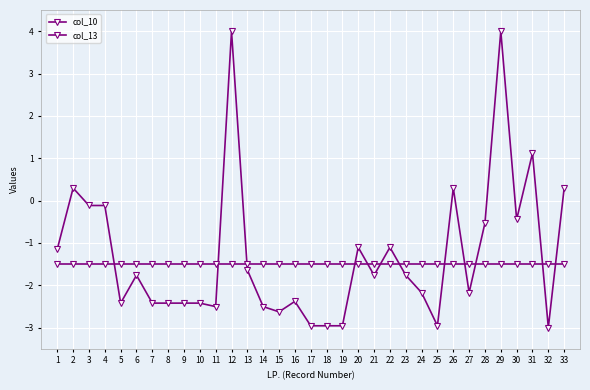

Reading right to left, list all the values displayed in this chart.

col_10: 33=0.3	32=-3.0	31=1.1	30=-0.4	29=4.0	28=-0.5	27=-2.2	26=0.3	25=-3.0	24=-2.2	23=-1.8	22=-1.1	21=-1.8	20=-1.1	19=-3.0	18=-3.0	17=-3.0	16=-2.4	15=-2.6	14=-2.5	13=-1.6	12=4.0	11=-2.5	10=-2.4	9=-2.4	8=-2.4	7=-2.4	6=-1.8	5=-2.4	4=-0.1	3=-0.1	2=0.3	1=-1.1
col_13: 33=-1.5	32=-1.5	31=-1.5	30=-1.5	29=-1.5	28=-1.5	27=-1.5	26=-1.5	25=-1.5	24=-1.5	23=-1.5	22=-1.5	21=-1.5	20=-1.5	19=-1.5	18=-1.5	17=-1.5	16=-1.5	15=-1.5	14=-1.5	13=-1.5	12=-1.5	11=-1.5	10=-1.5	9=-1.5	8=-1.5	7=-1.5	6=-1.5	5=-1.5	4=-1.5	3=-1.5	2=-1.5	1=-1.5